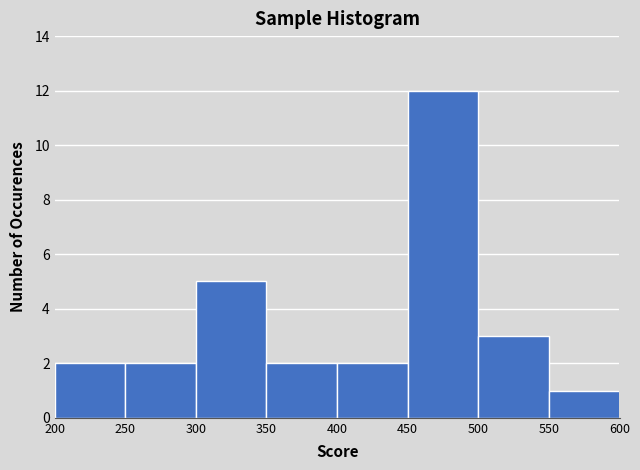

Reading left to right, list every bar in this chart as the range it spans on the x-axis followed by its height. The values are not printed on the chart, so give them approximately, as read against the axis.

200 to 250: 2
250 to 300: 2
300 to 350: 5
350 to 400: 2
400 to 450: 2
450 to 500: 12
500 to 550: 3
550 to 600: 1